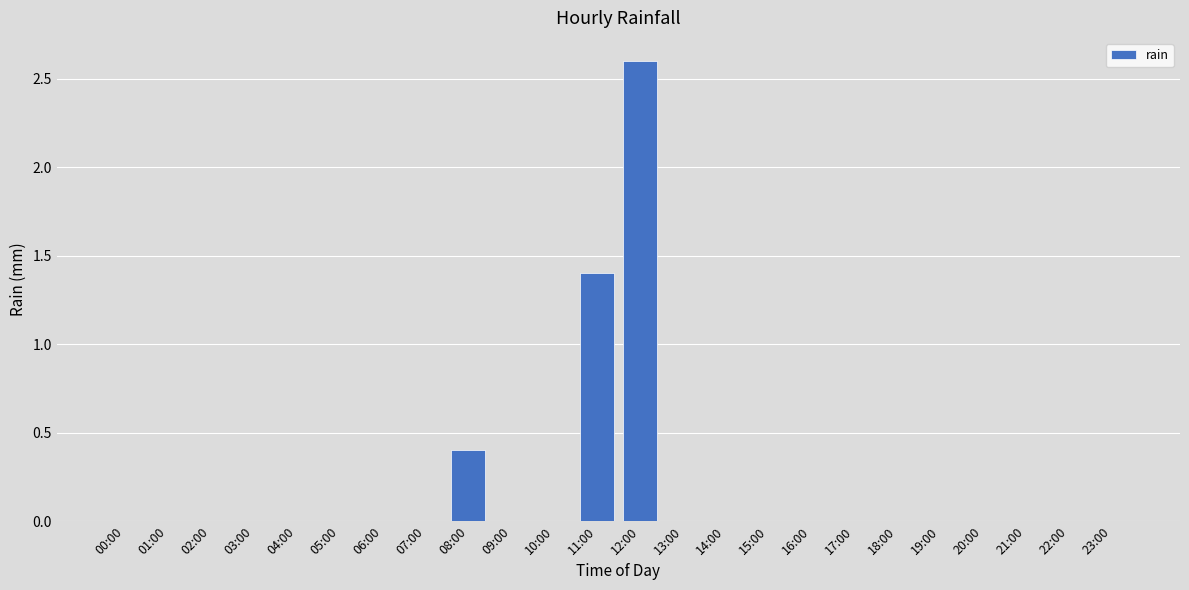

What is the maximum value shown in the chart?

2.6